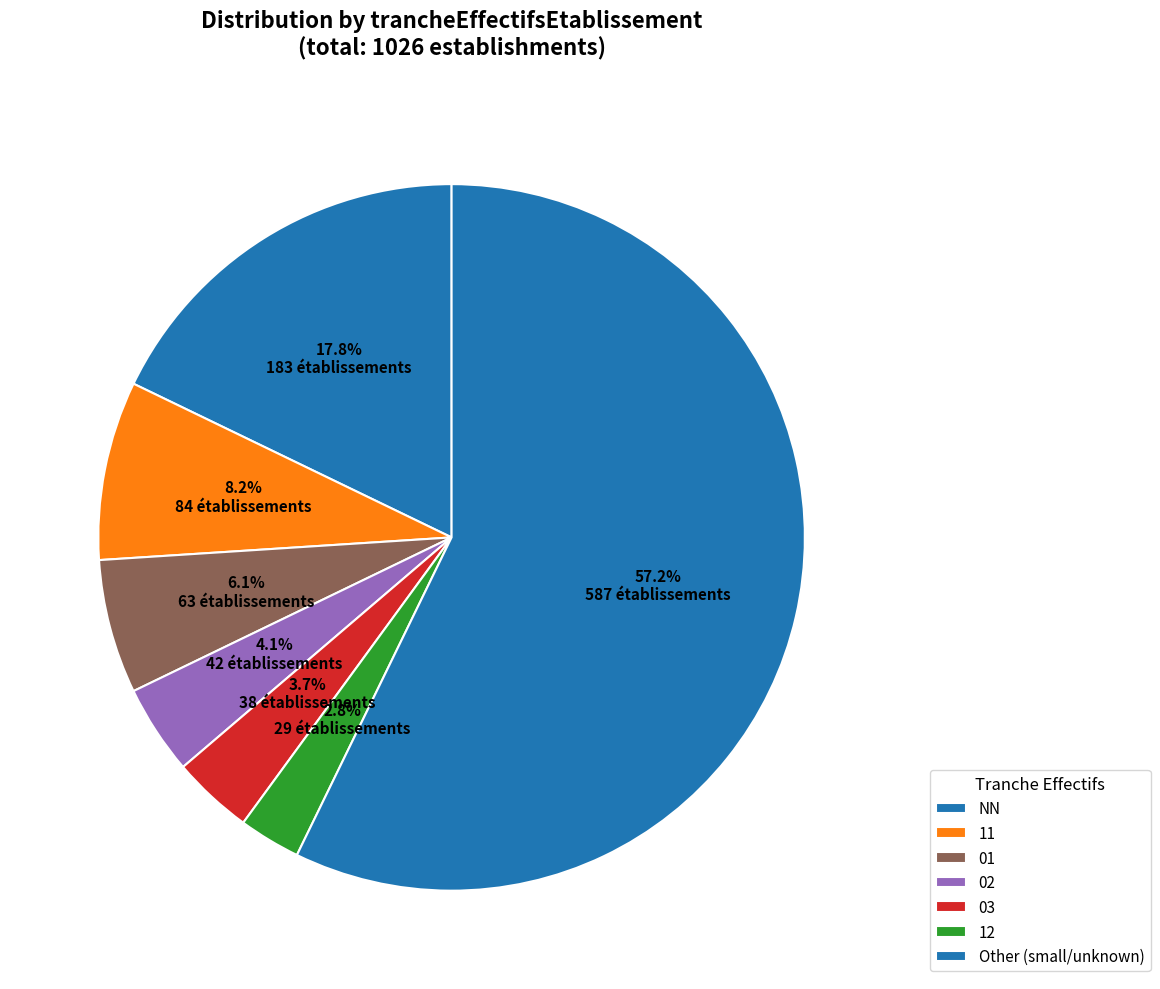

How many segments does this pie chart have?

7